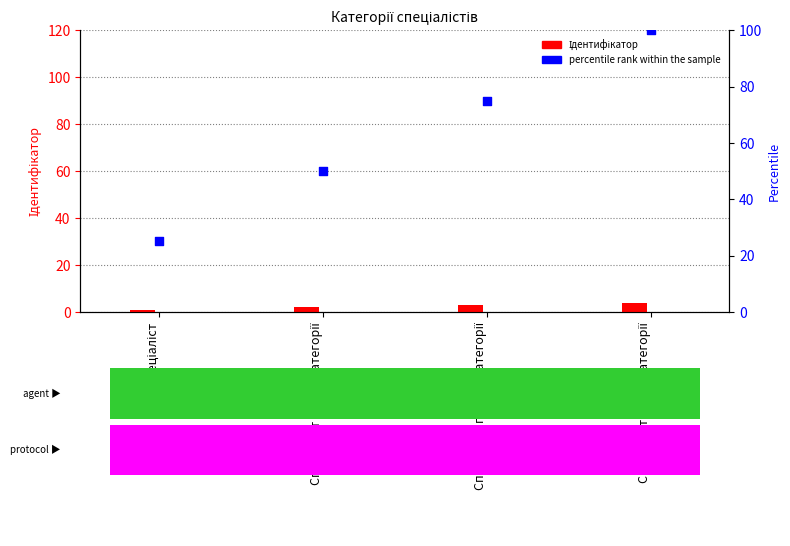

What is the total value across all series at Спеціаліст першої категорії?

78